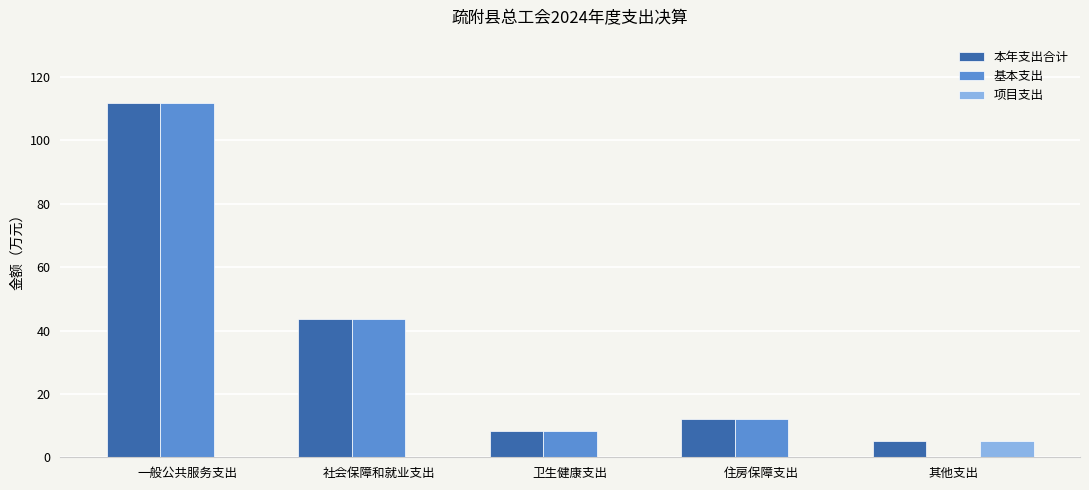

Reading right to left, what are all the values shown in this chart?

本年支出合计: 5.0	12.0	8.2	43.7	111.7
基本支出: 0.0	12.0	8.2	43.7	111.7
项目支出: 5.0	0.0	0.0	0.0	0.0